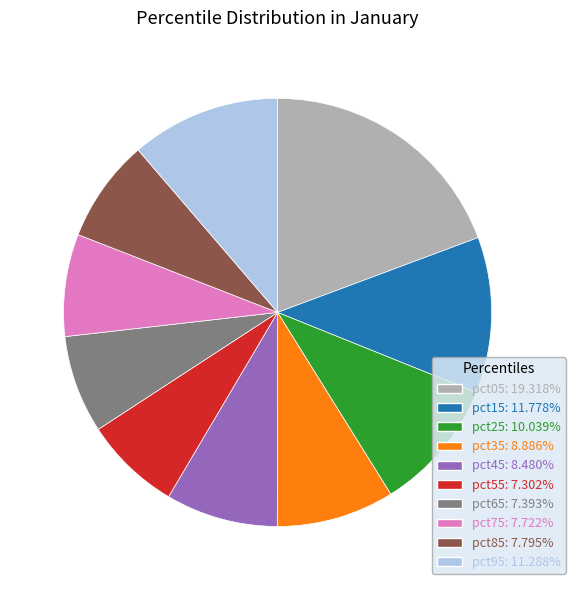

Is pct85 the majority of the pie?

No